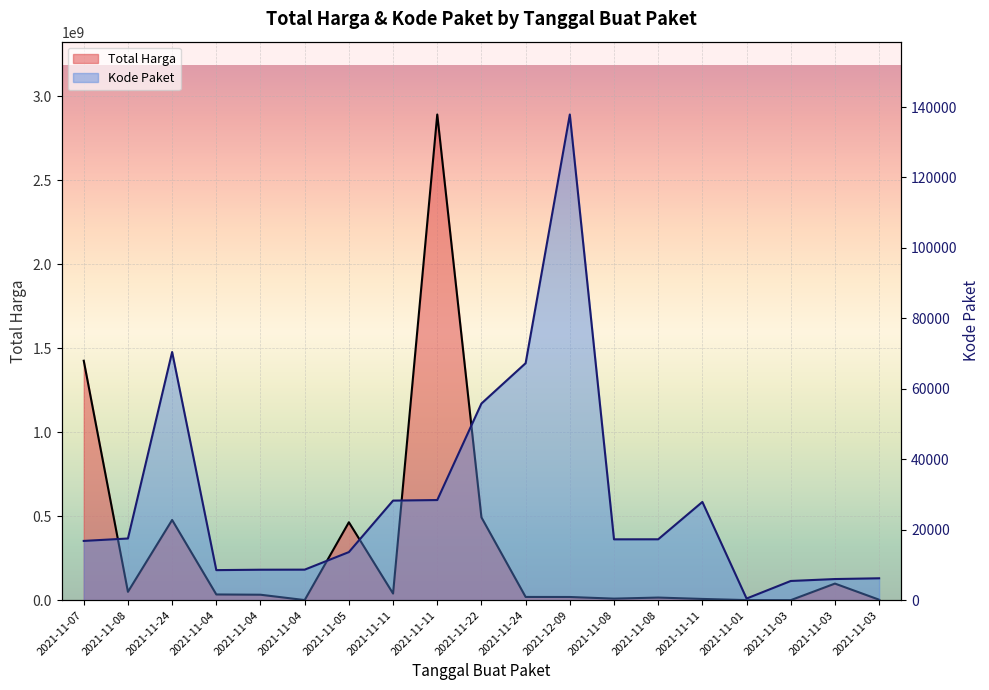

Reading left to right, list all the values displayed in this chart.

Total Harga: 1425867900	49730040	477600000	34000000	32441200	577875	464002100	39440000	2892122000	493000000	19175000	18900000	9180000	15513960	7401240	333600	78000	98772570	2772000
Kode Paket: 16823	17509	70453	8530	8646	8668	13652	28271	28425	55826	67279	137876	17272	17283	27891	464	5449	5997	6214